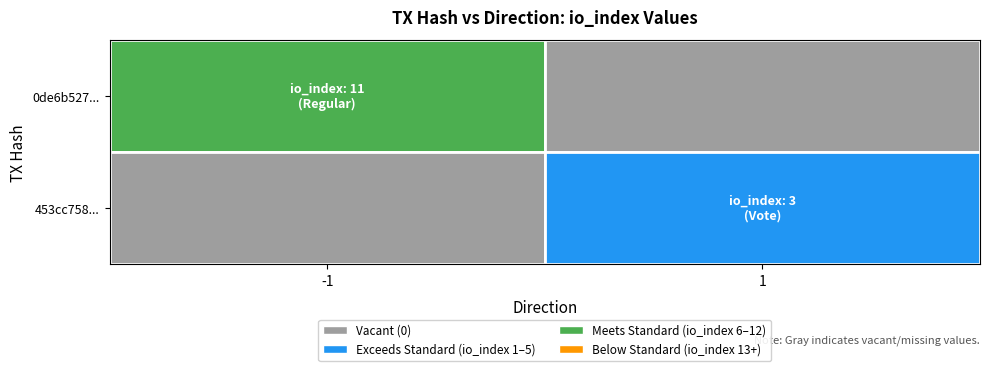

The 453cc7588a10af68aac867fb83aeb79765637e0 series shows 2 at direction. True or false?

False